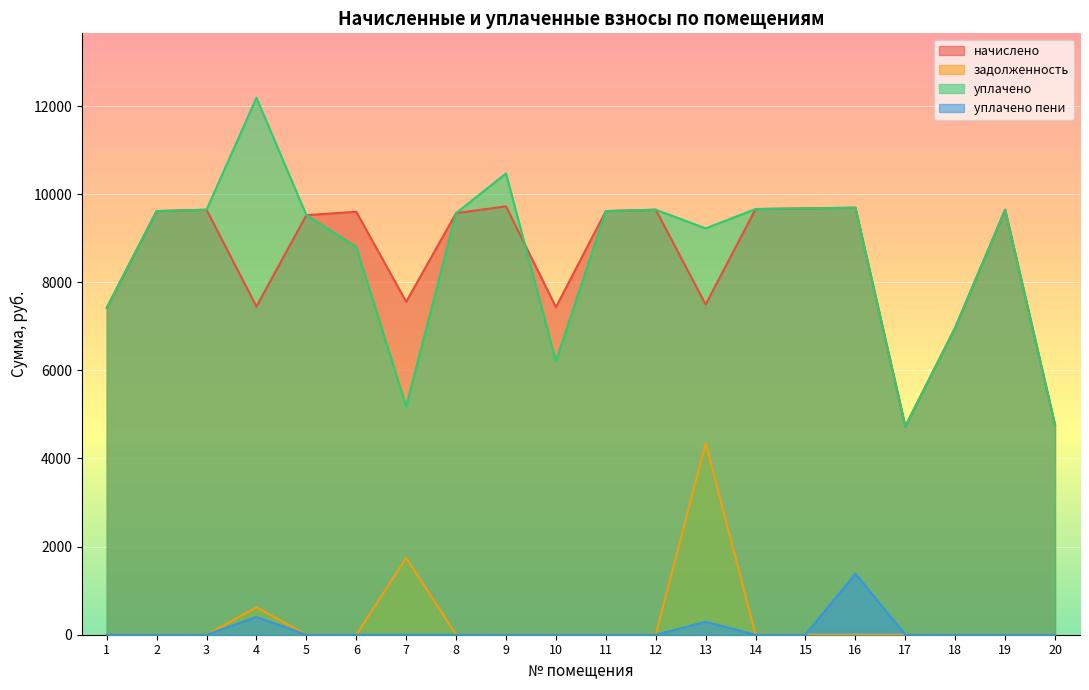

Reading left to right, list all the values displayed in this chart.

начислено: 1=7418.9	2=9615.5	3=9646.1	4=7449.6	5=9523.2	6=9600.0	7=7557.1	8=9569.3	9=9722.9	10=7434.2	11=9615.4	12=9646.2	13=7495.7	14=9661.4	15=9676.8	16=9692.2	17=4730.9	18=6973.4	19=9646.1	20=4761.6
задолженность: 1=0.0	2=0.0	3=0.0	4=620.8	5=0.0	6=0.0	7=1745.0	8=0.0	9=0.0	10=0.0	11=0.0	12=0.0	13=4349.3	14=0.0	15=0.0	16=0.0	17=0.0	18=0.0	19=0.0	20=0.0
уплачено: 1=7418.9	2=9615.5	3=9646.1	4=12187.3	5=9523.2	6=8800.0	7=5182.8	8=9569.3	9=10469.8	10=6207.6	11=9615.4	12=9646.2	13=9223.2	14=9661.4	15=9676.8	16=9692.2	17=4730.9	18=6973.4	19=9646.1	20=4761.6
уплачено пени: 1=0.0	2=0.0	3=0.0	4=401.4	5=0.0	6=0.0	7=0.0	8=0.0	9=0.0	10=0.0	11=0.0	12=0.0	13=293.6	14=0.0	15=0.0	16=1385.0	17=0.0	18=0.0	19=0.0	20=0.0